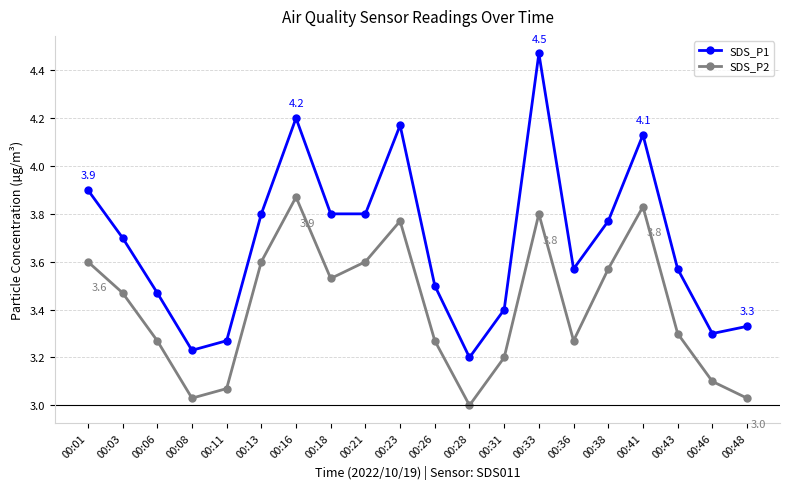

Which category has the highest value in the SDS_P1 series?

00:33